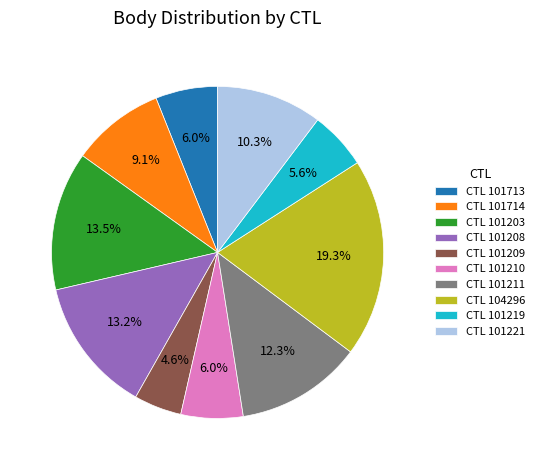

Which category has the smallest portion of the pie?

CTL 101209